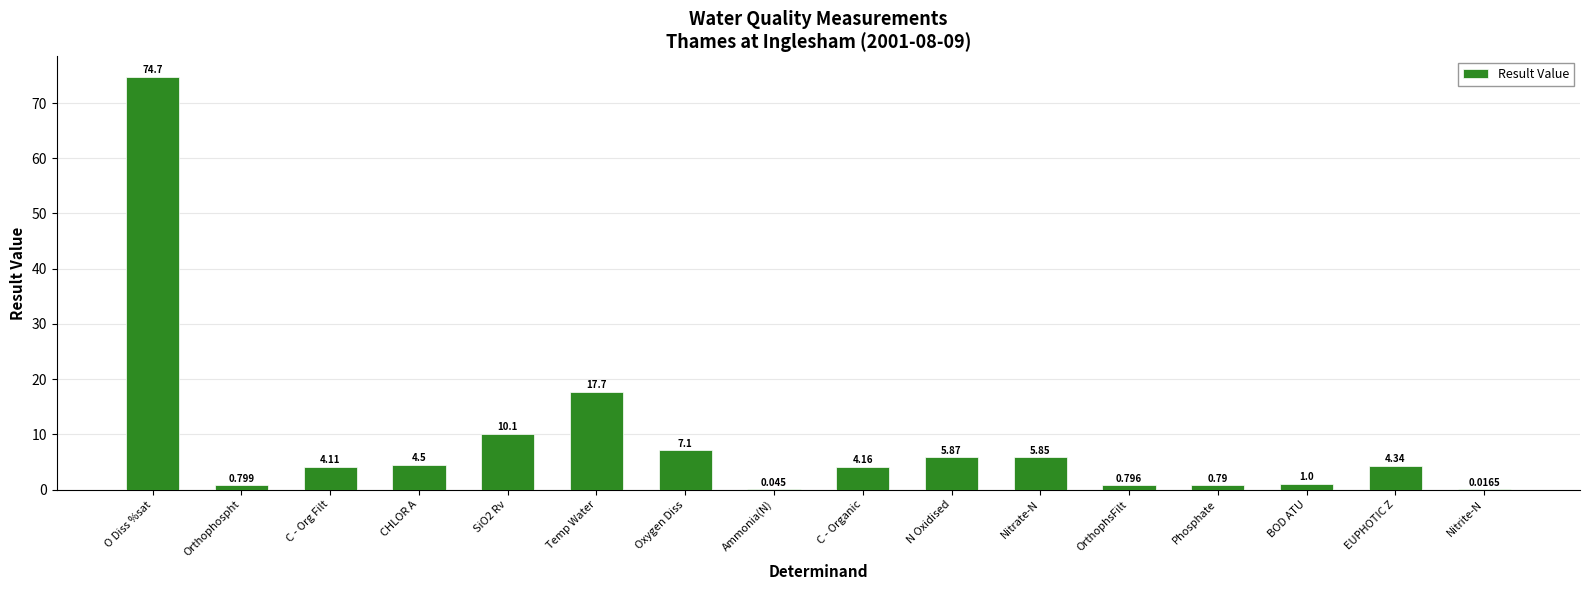

What is the greatest value displayed?

74.7